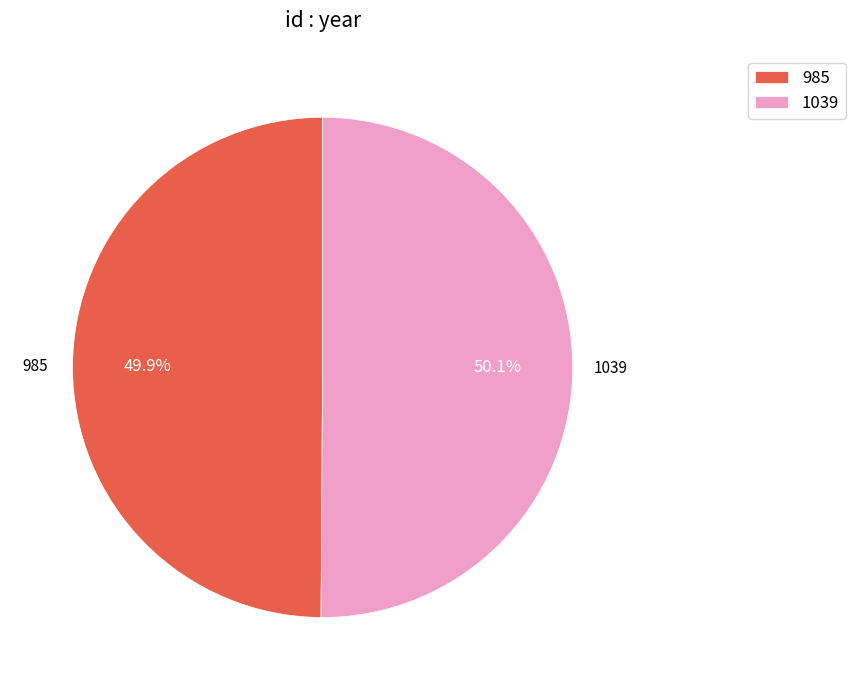

What is the ratio of the value at 1039 to the value at 985?

1.0